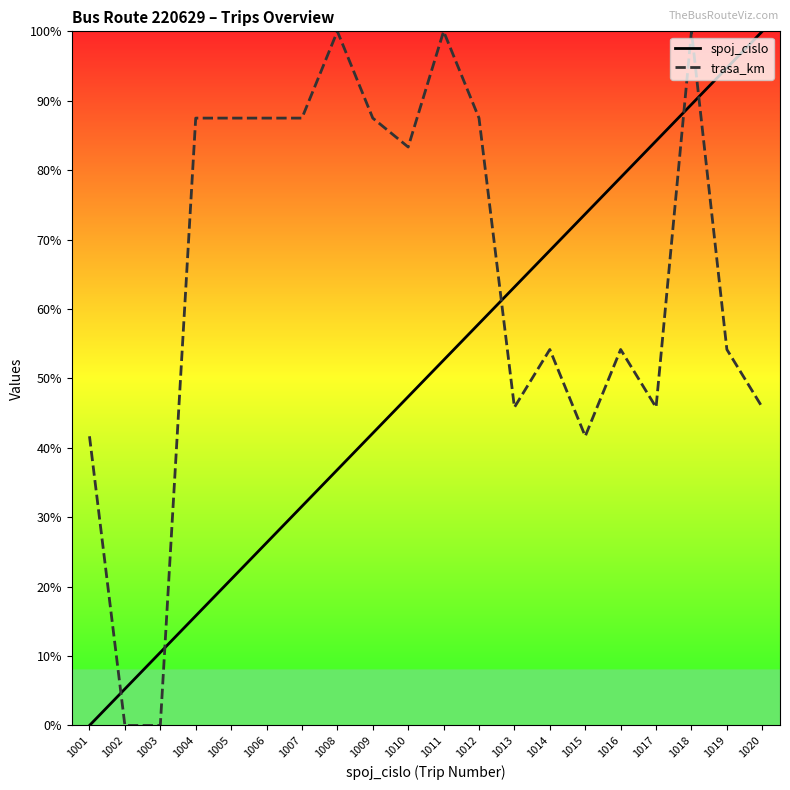

True or false: spoj_cislo has more than 1 points higher than both neighbors.

False